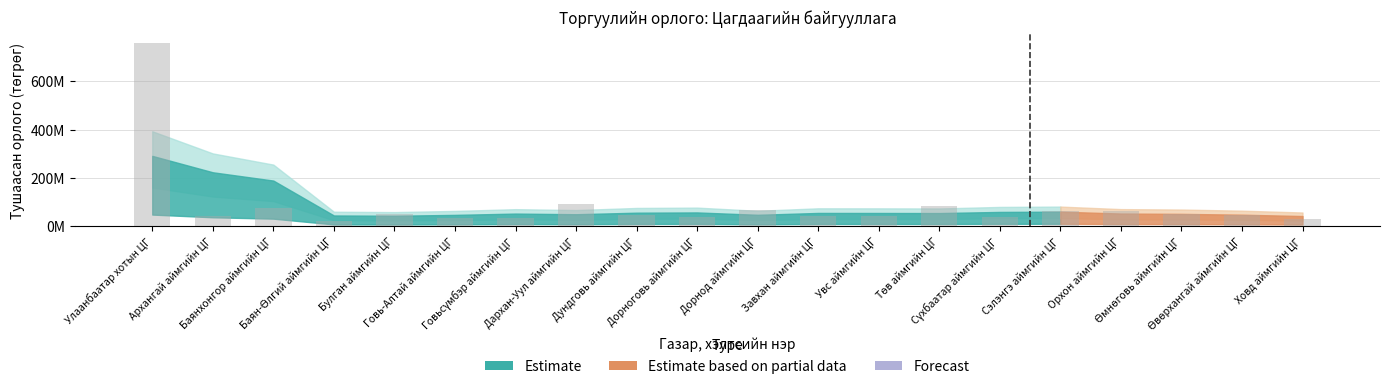

Approximately how many times larger is the value at Дорнод аймгийн ЦГ compared to Сүхбаатар аймгийн ЦГ?

1.8